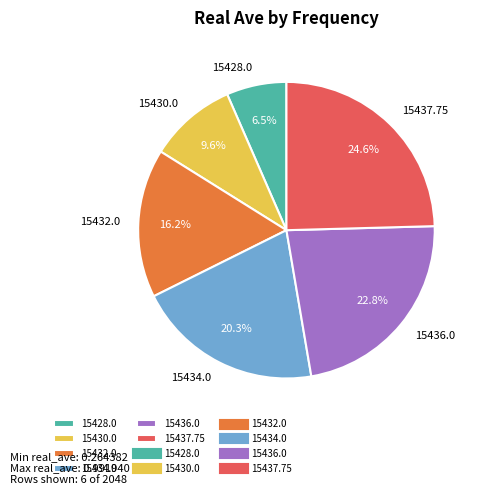

Rank the categories by value from highest to lowest.

15437.75, 15436.0, 15434.0, 15432.0, 15430.0, 15428.0